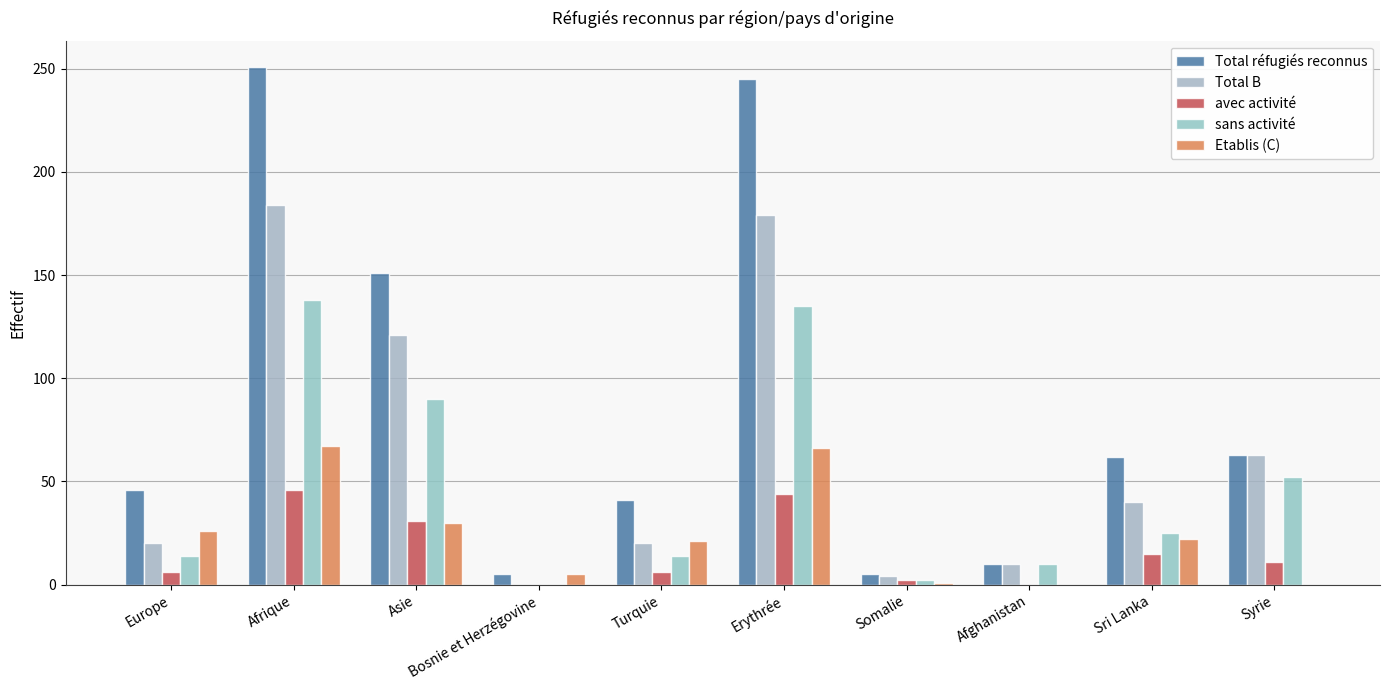

At how many categories does at least one series exceed 42?

6